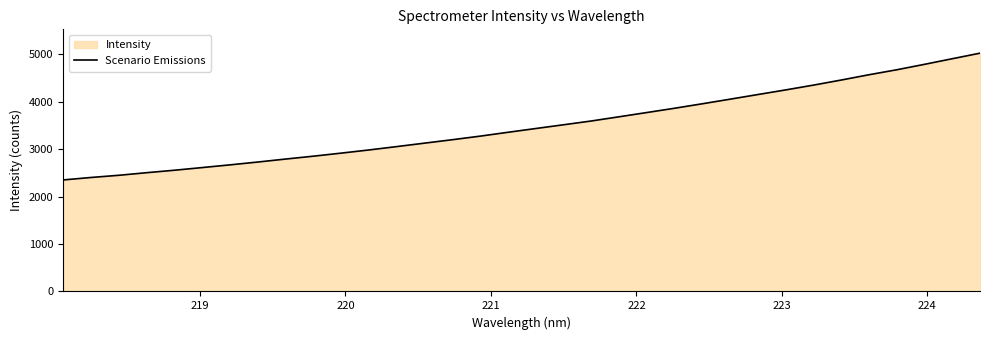

What is the smallest value displayed?

2351.1